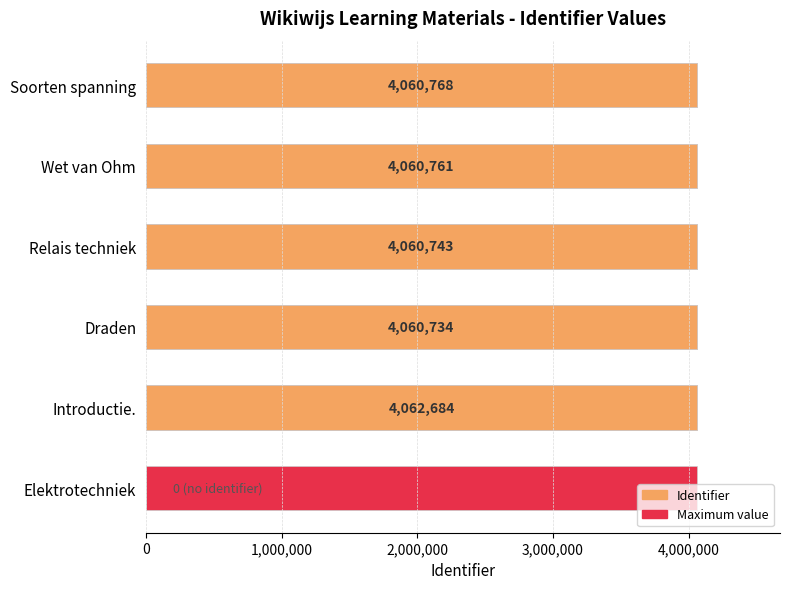

What is the spread (max minus min) of values at 2,000,000?

4060733.5